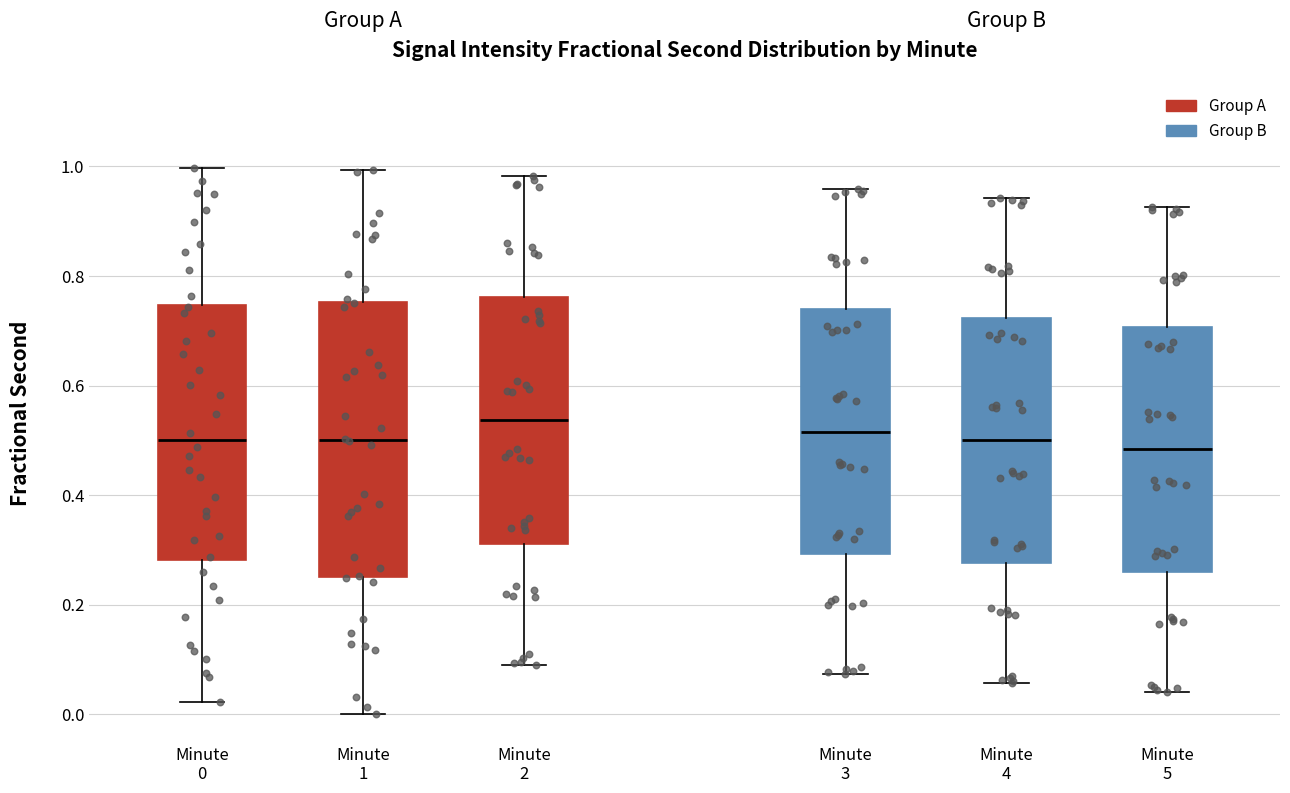

Which box is the tallest, from its lower edge to its upper edge?

Minute 1